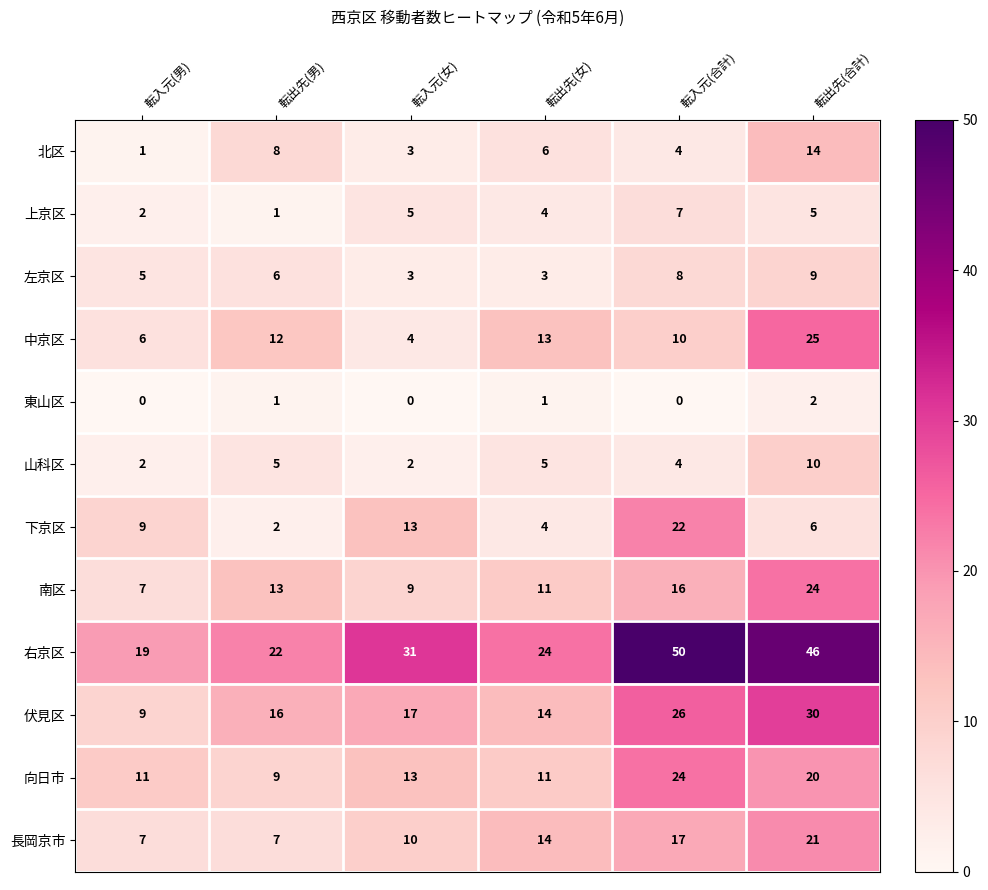

At which label is 中京区 closest to 14?

転出先(女)